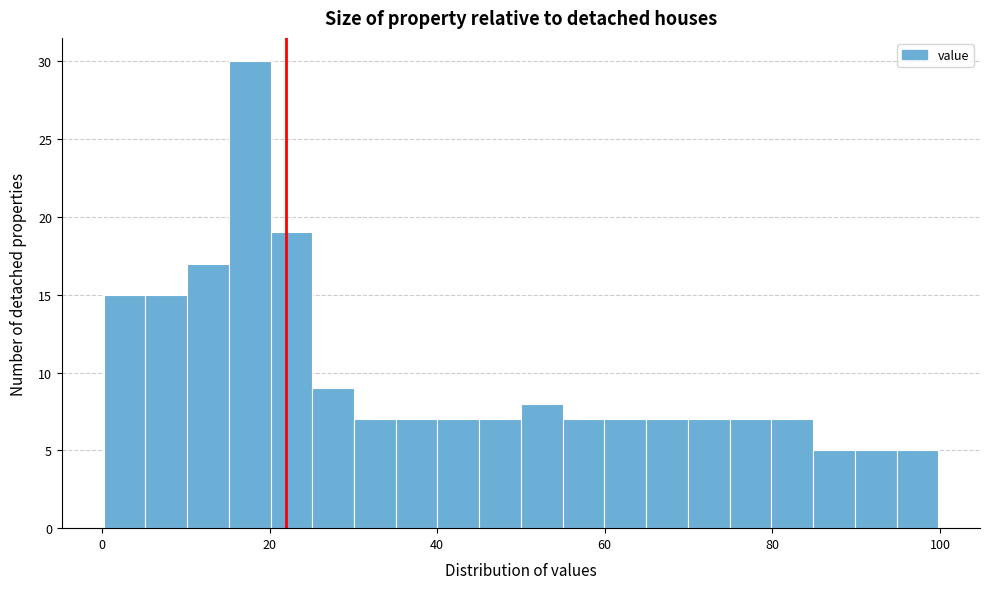

Read against the x-axis, roughly where is the centre of the tallest bar?

18